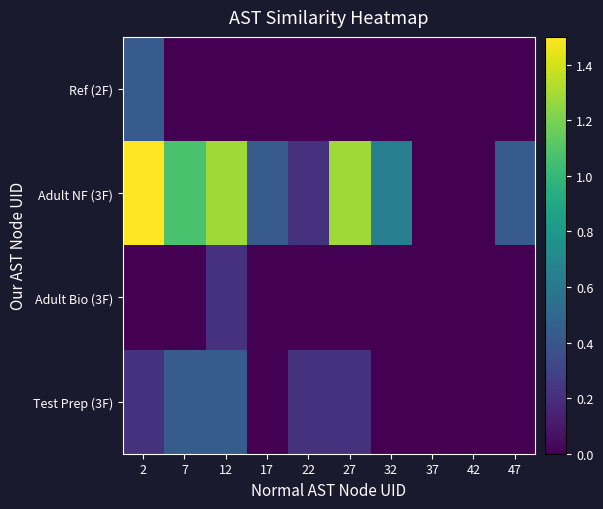

Which series changed the most between 17 and 42?

Adult NF (3F)